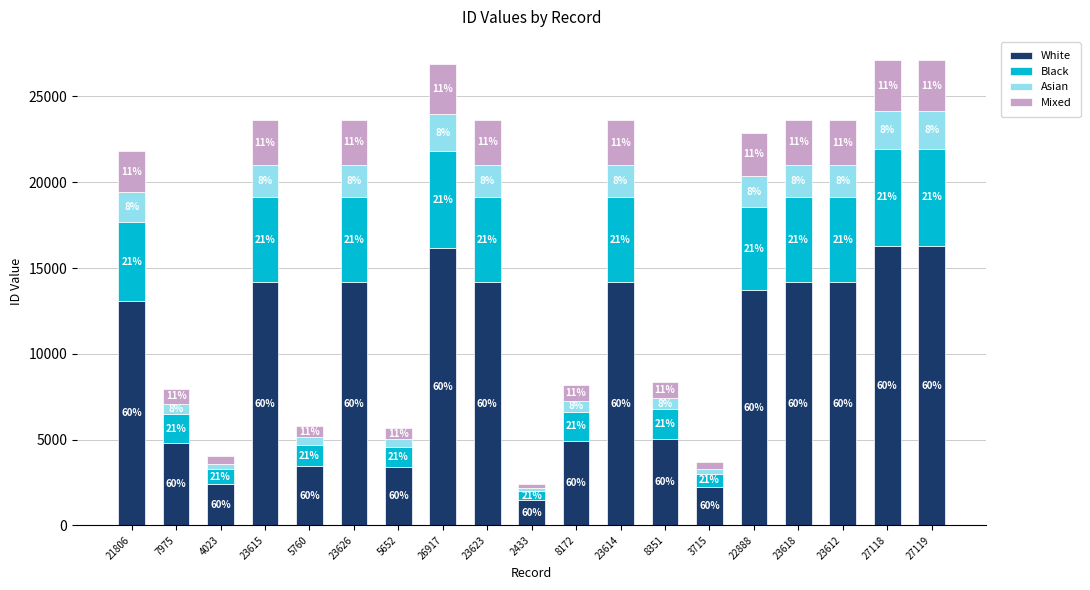

At how many categories does at least one series exceed 11564?

11